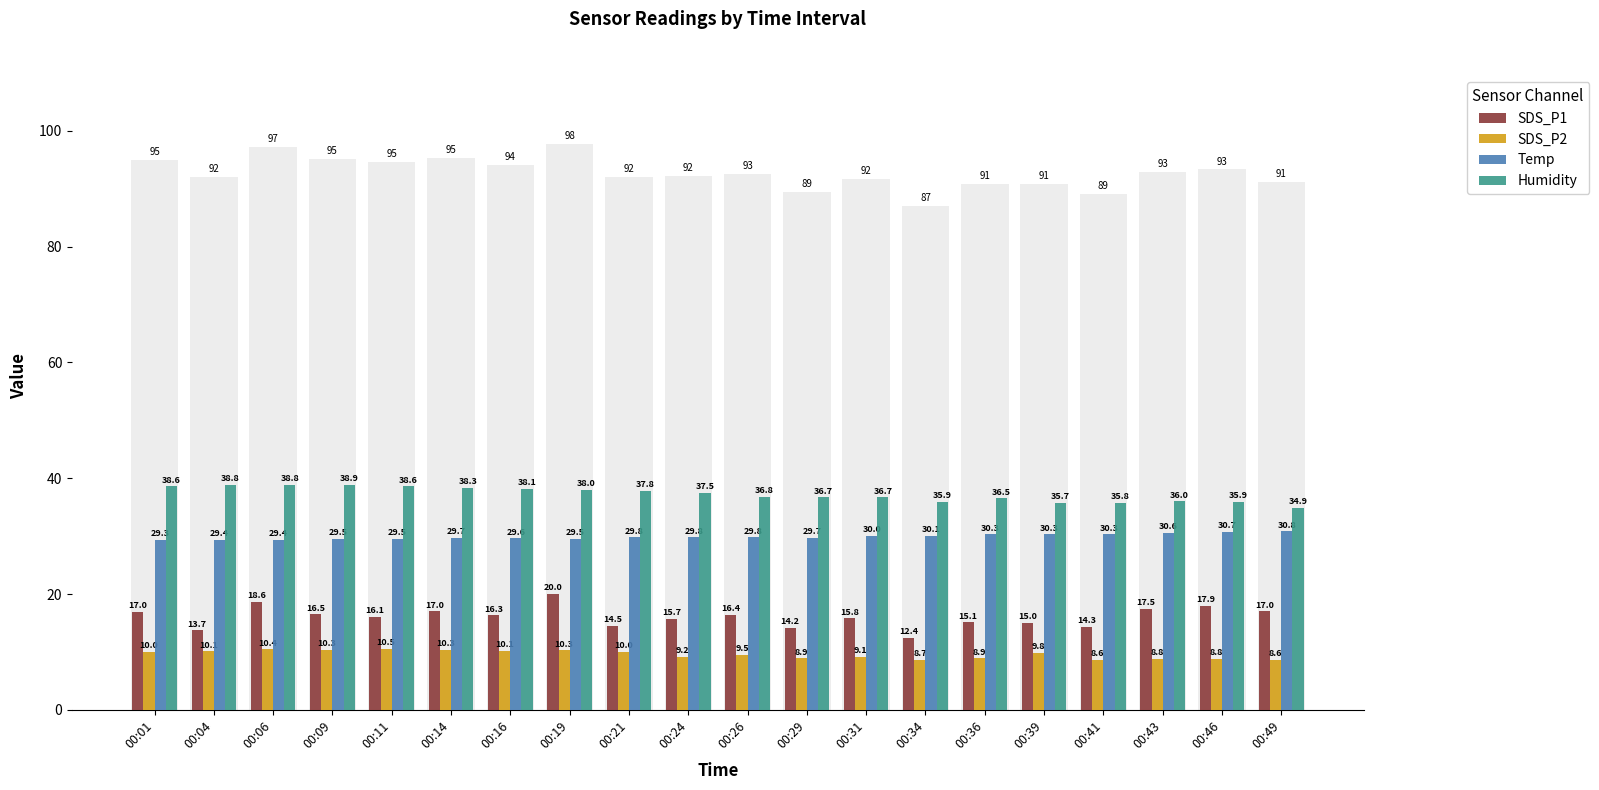

What is the value of the SDS_P1 bar at the 1st from the left?

17.0